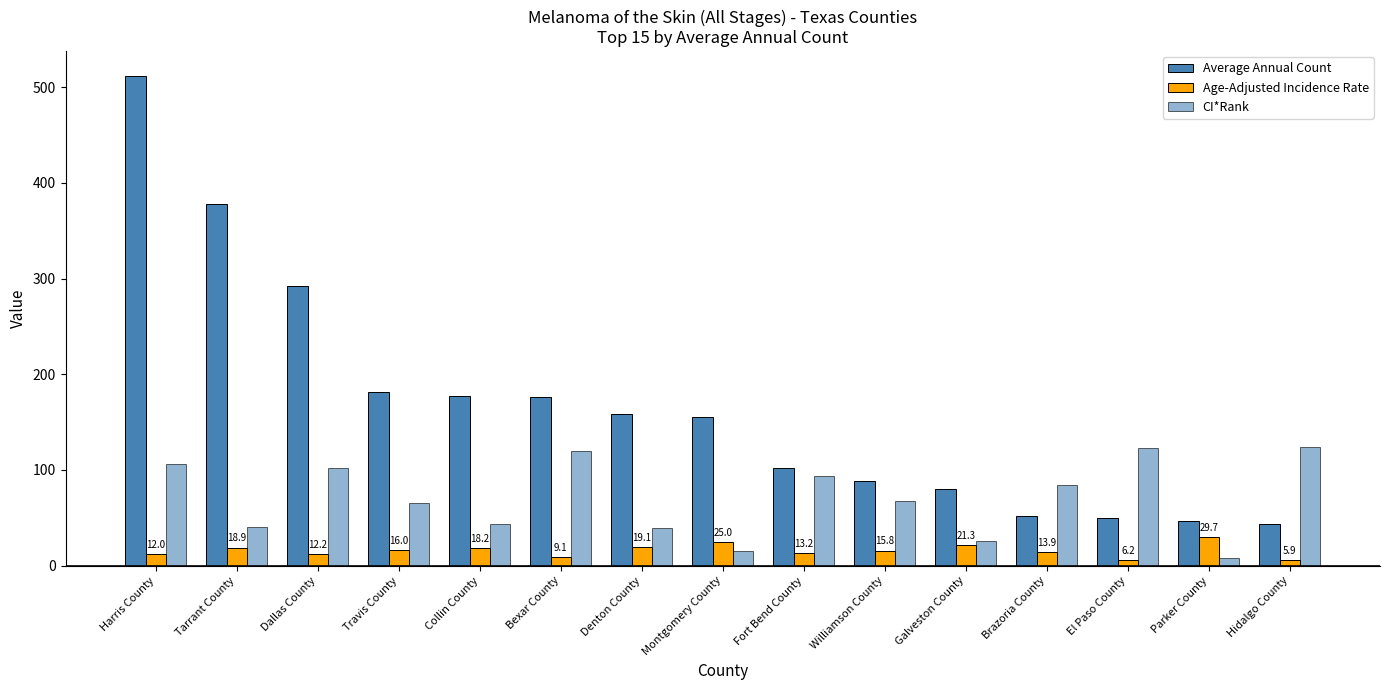

What is the label of the 13th bar from the right?

Dallas County